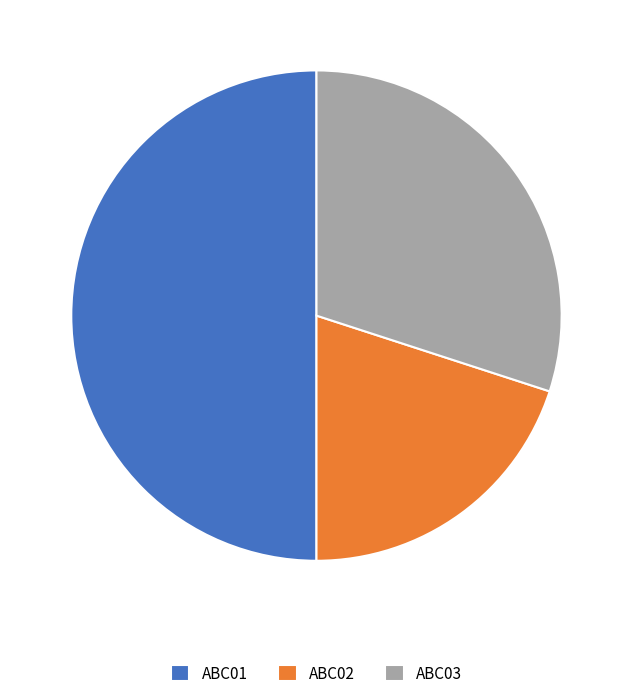

What is the ratio of the value at ABC03 to the value at ABC01?

0.6